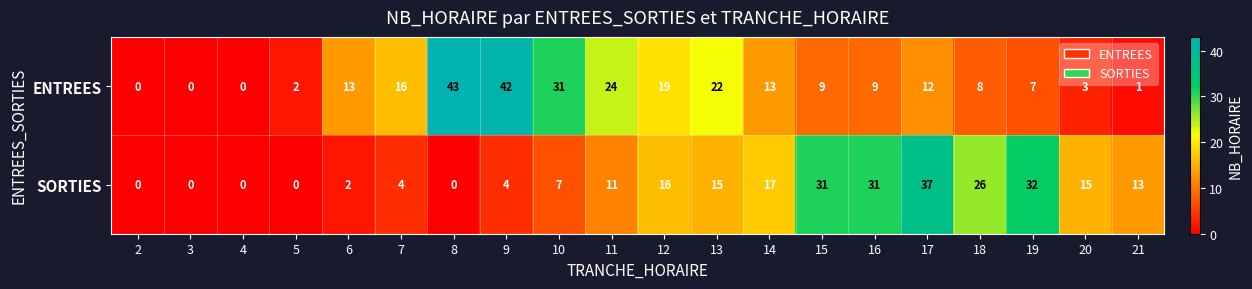

How many values in the SORTIES series are below 13?

10